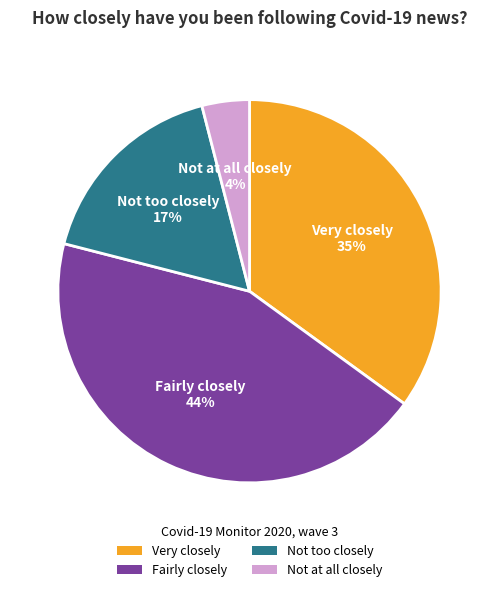

To the nearest percent, what is the difference between the Not too closely and Not at all closely slice percentages?

13%